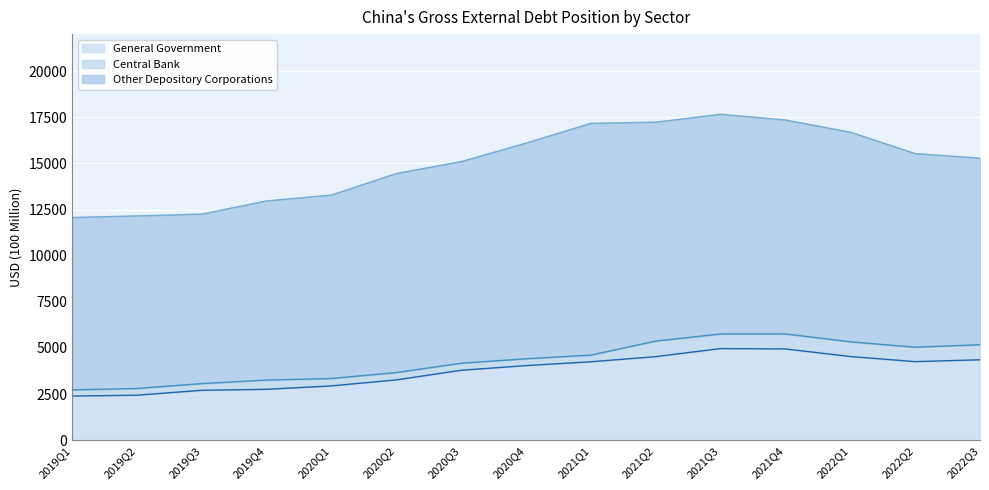

Reading right to left, what are all the values shown in this chart?

General Government: 4362.7	4261.5	4539.2	4948.0	4970.0	4531.9	4254.7	4047.2	3794.7	3273.5	2949.3	2762.5	2709.3	2444.0	2399.0
Central Bank: 814.6	781.8	796.1	814.0	789.0	843.1	361.6	369.6	381.1	396.6	399.0	502.1	363.3	364.0	332.0
Other Depository Corporations: 10103.5	10484.3	11352.9	11586.0	11900.0	11854.9	12551.6	11678.5	10918.2	10781.8	9936.8	9700.6	9179.4	9347.0	9335.0